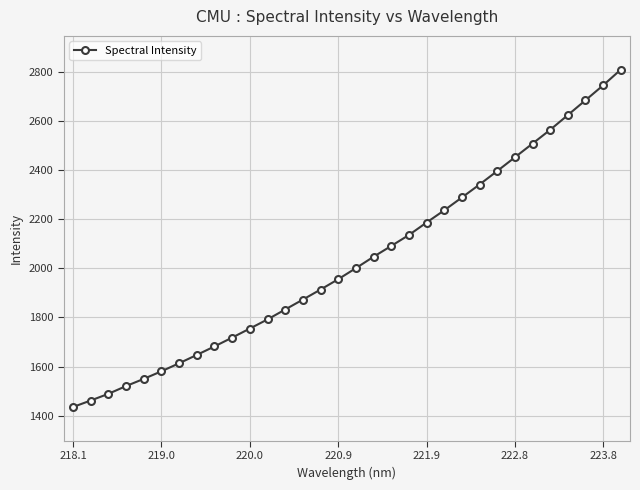

Reading left to right, what are all the values shown in this chart?

1435.6	1462.1	1489.3	1520.9	1550.1	1581.0	1613.7	1647.6	1682.2	1718.0	1754.9	1792.0	1832.4	1872.7	1913.5	1955.6	2000.6	2046.9	2090.9	2135.4	2186.1	2235.8	2288.1	2340.8	2395.6	2451.4	2507.3	2563.4	2623.3	2683.6	2744.3	2808.3